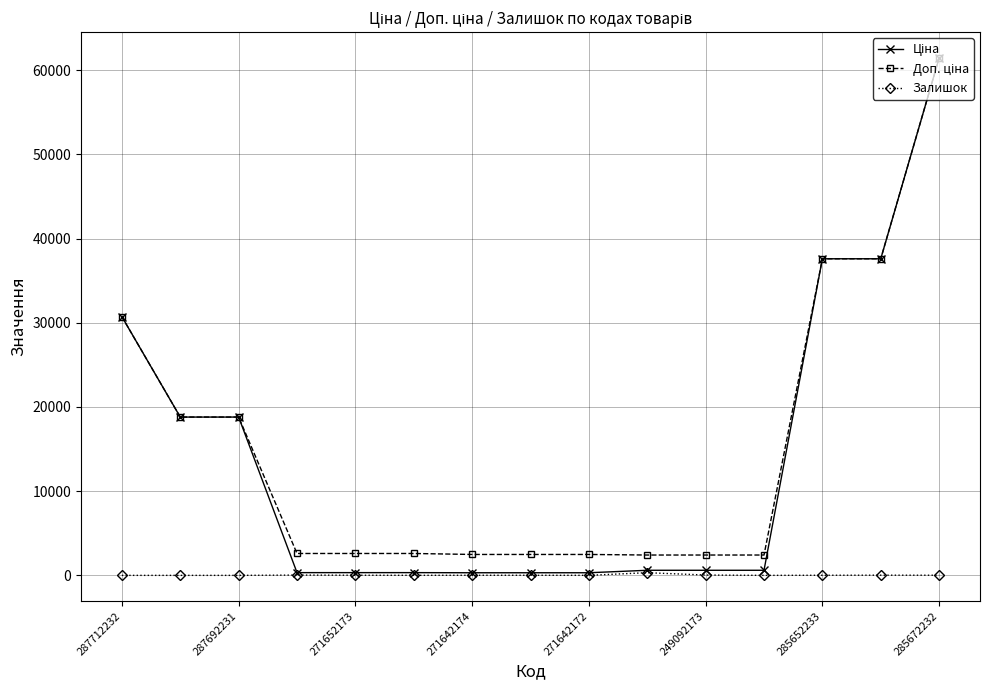

At how many categories does at least one series exceed 9575?

6